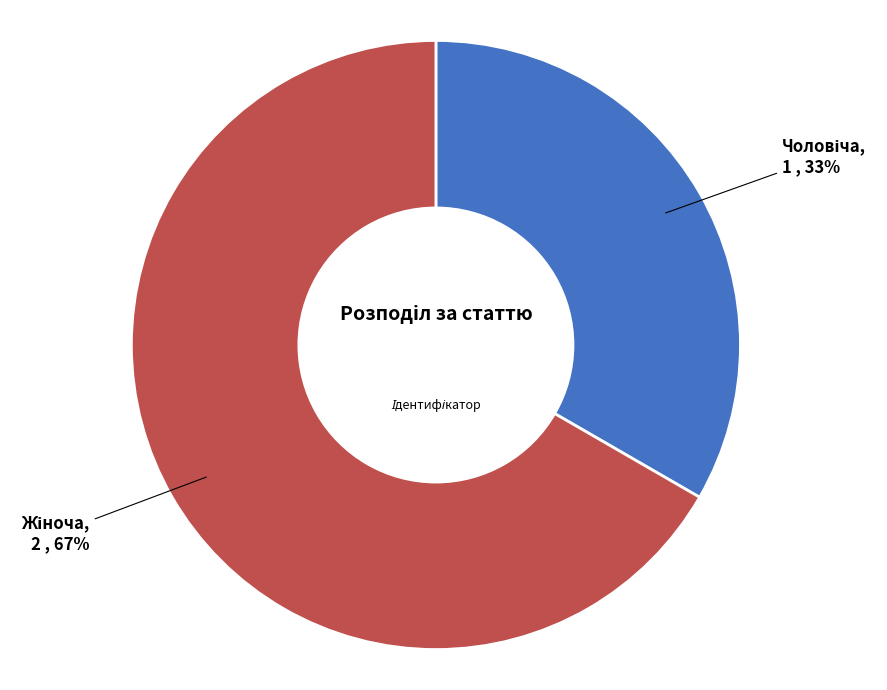

Does any single category account for the majority?

Yes